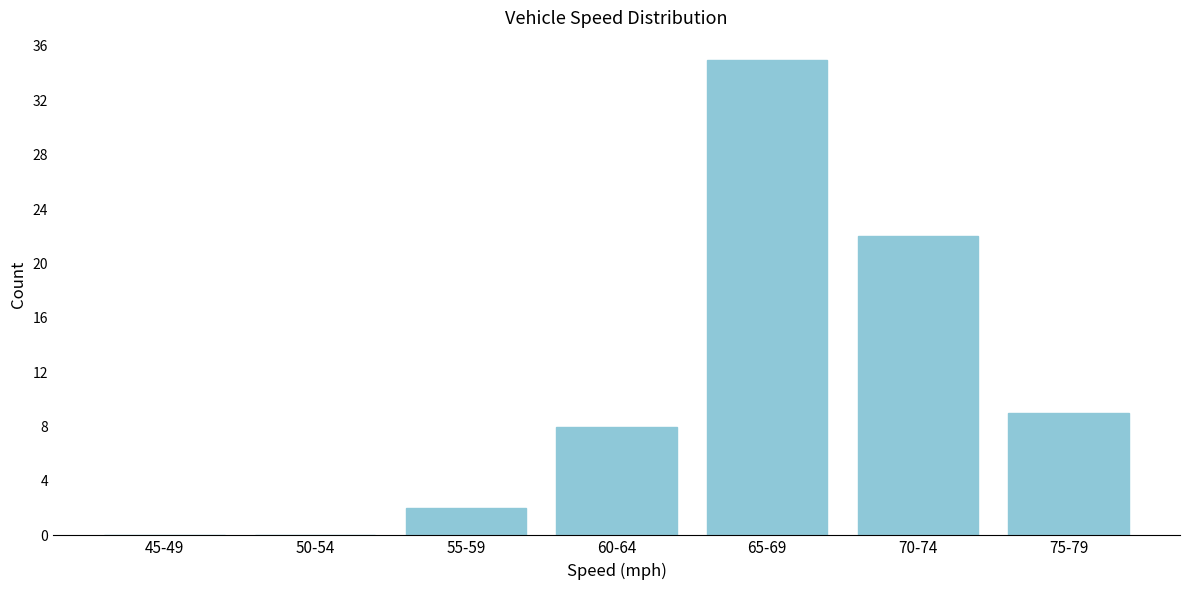

Reading left to right, extract all data points from this chart.

45-49=0	50-54=0	55-59=2	60-64=8	65-69=35	70-74=22	75-79=9